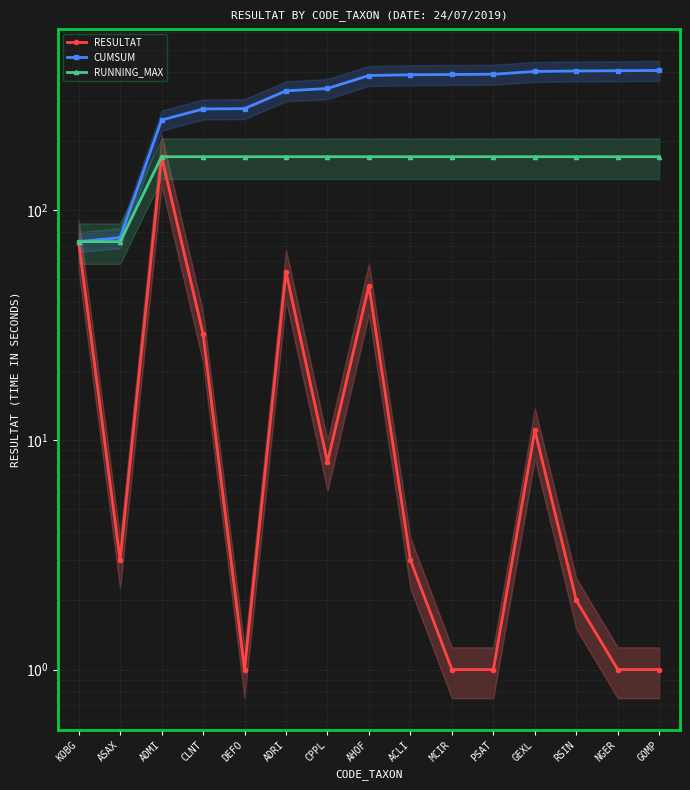

What is the label of the 4th point from the left?

CLNT